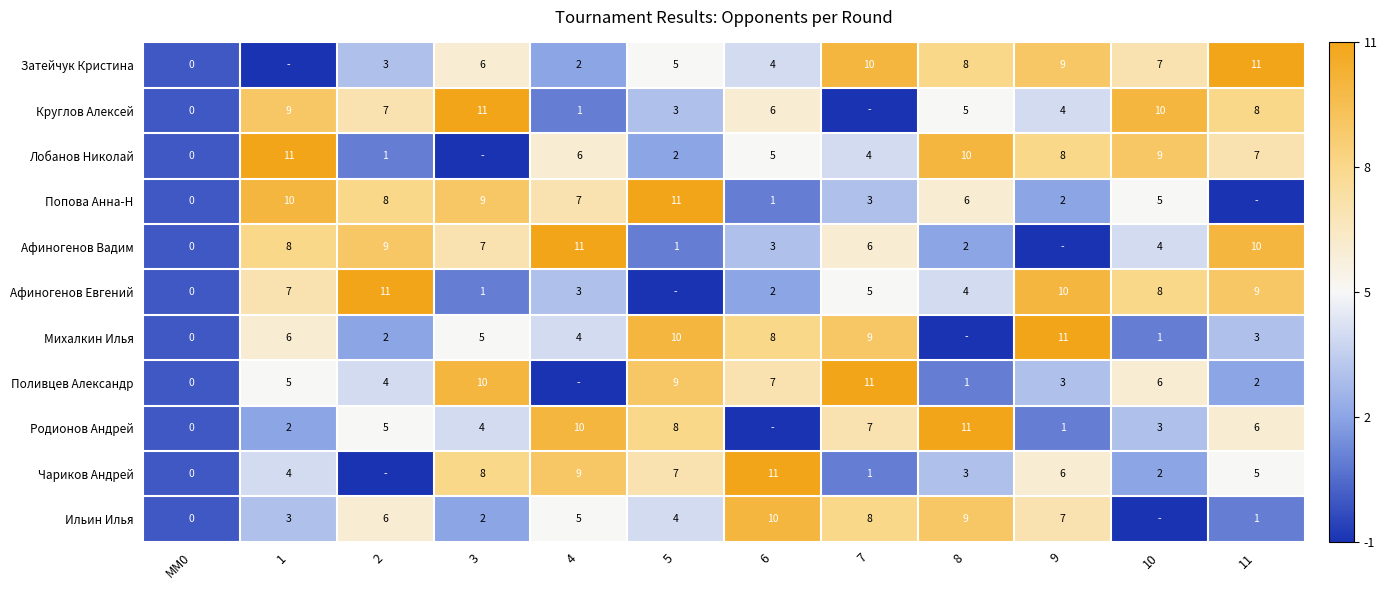

What is the sum of the Лобанов Николай values at 5 and 11?

9.0